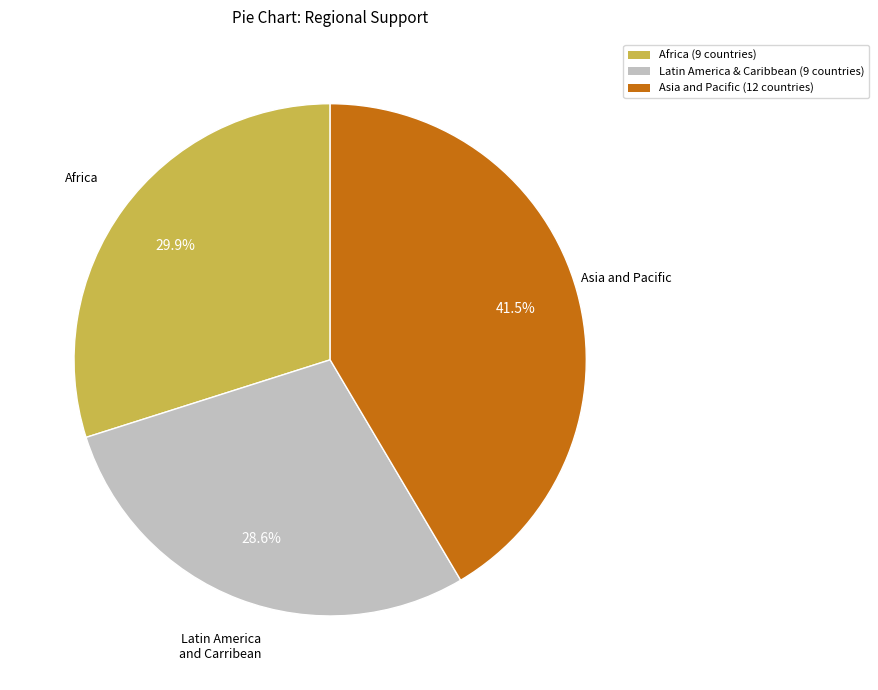

Approximately how many times larger is the value at Latin America & Caribbean (9 countries) compared to Africa (9 countries)?

1.0